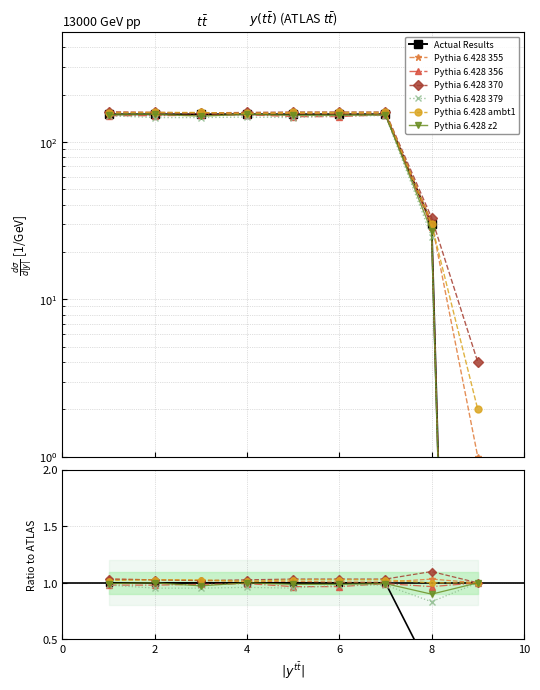

At which category does the chart reach its peak across all series?

1